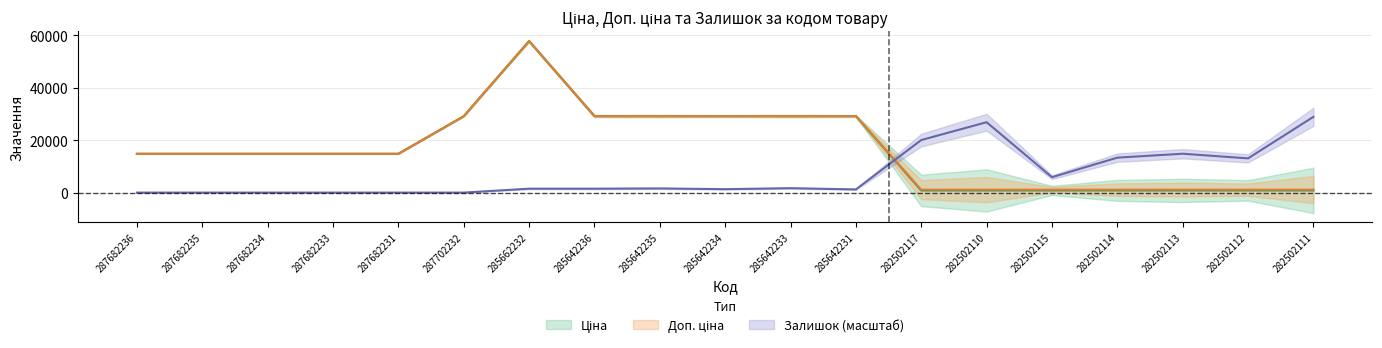

Where do Залишок and Доп. ціна first cross each other?

285642231 and 282502117